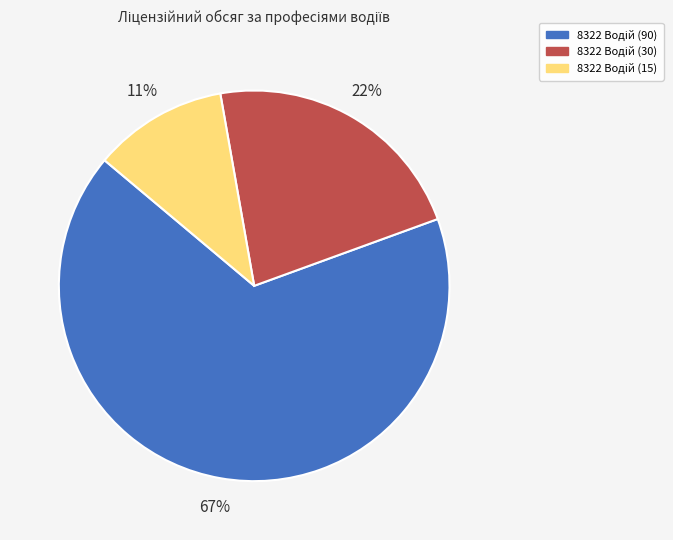

Does any single category account for the majority?

Yes